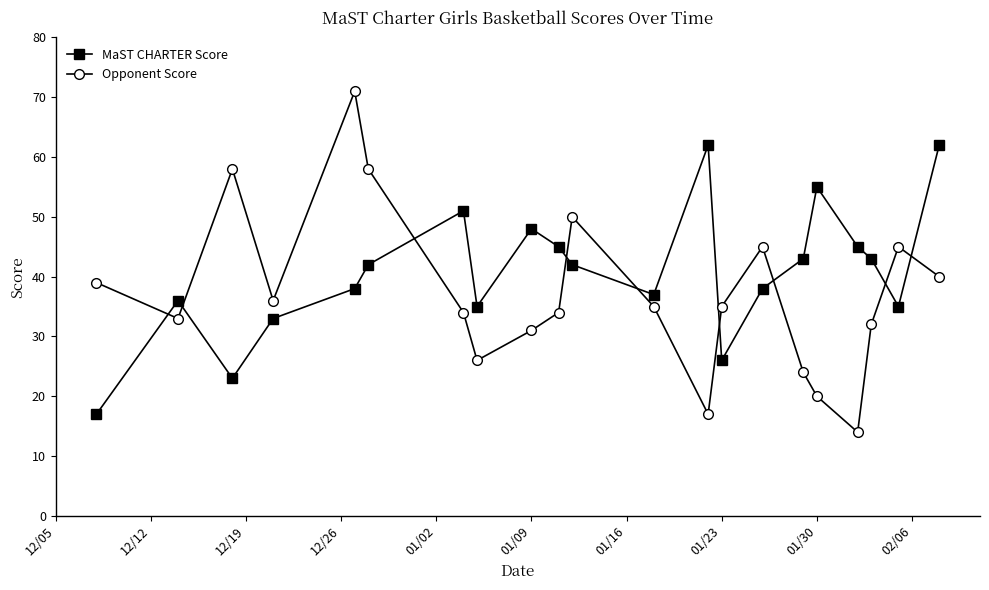

Reading right to left, list all the values displayed in this chart.

MaST CHARTER Score: 62	35	43	45	55	43	38	26	62	37	42	45	48	35	51	42	38	33	23	36	17
Opponent Score: 40	45	32	14	20	24	45	35	17	35	50	34	31	26	34	58	71	36	58	33	39